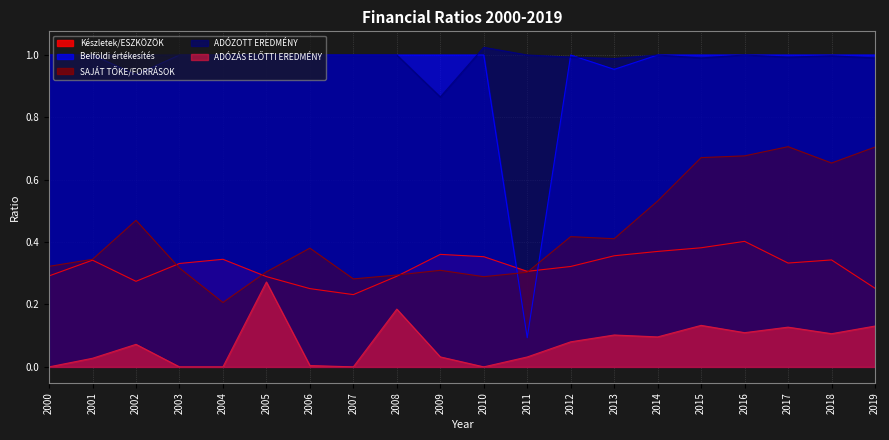

What is the spread (max minus min) of values at 2000?

0.7